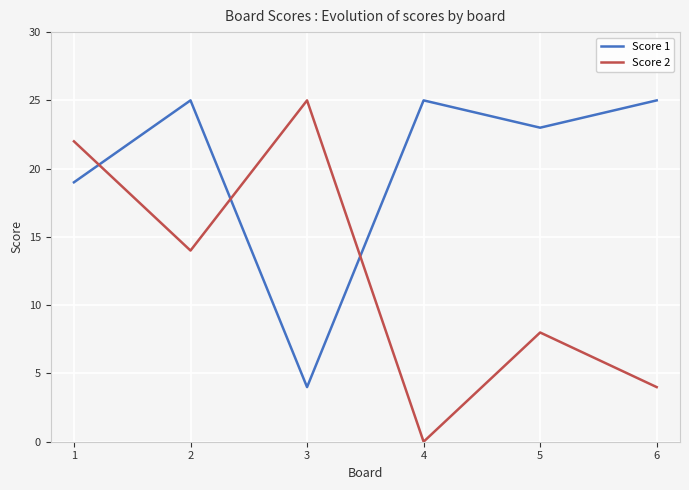

True or false: Score 2 has a value of 22 at 1.

True